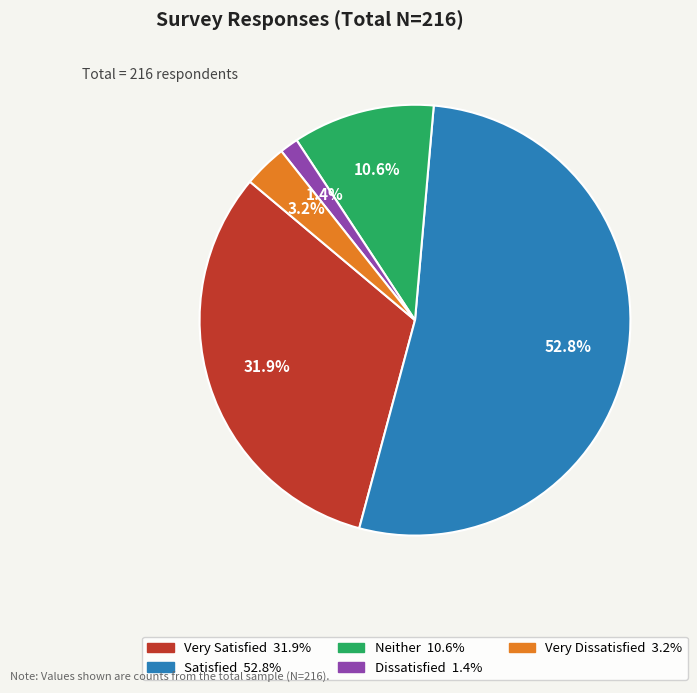

Is there a majority slice in this chart?

Yes